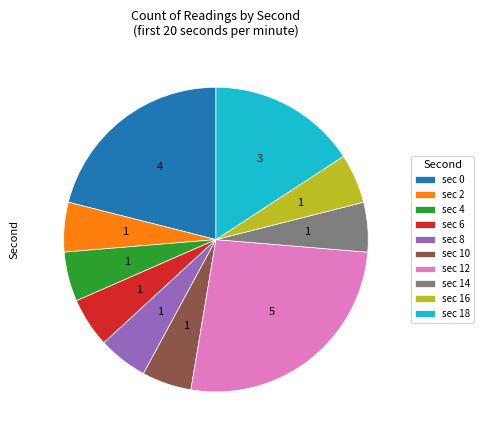

What is the largest slice in the pie chart?

sec 12